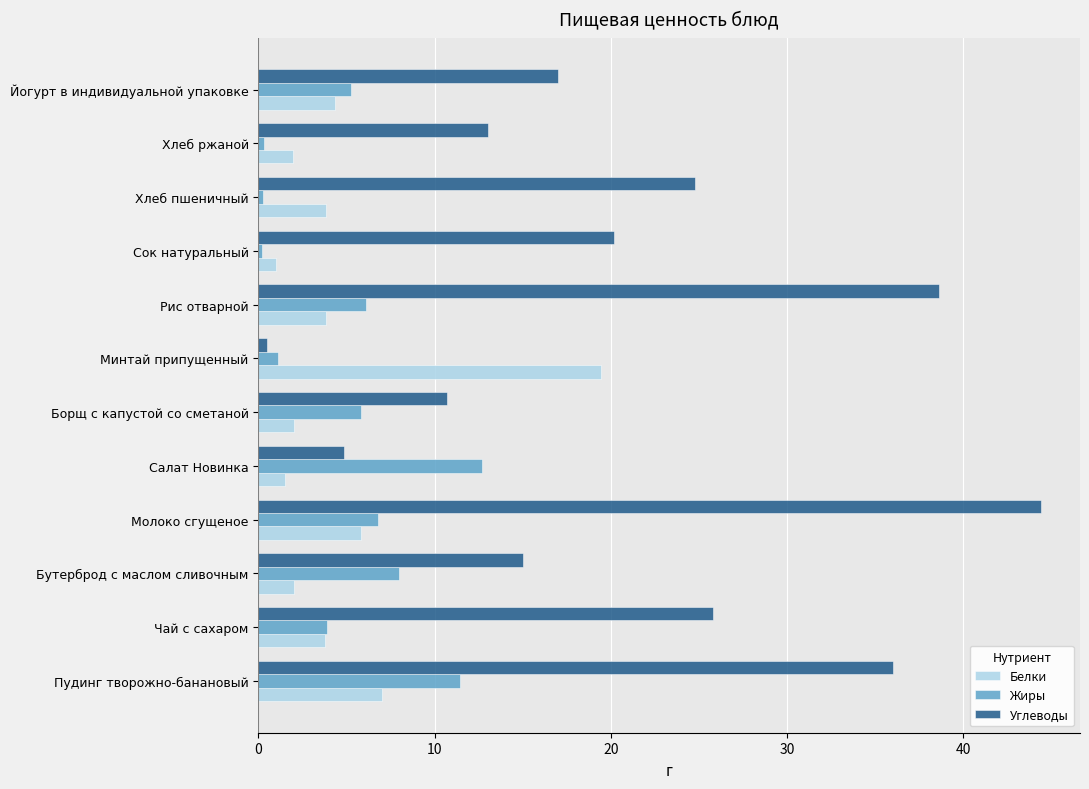

What is the approximate value of Углеводы at Пудинг творожно-банановый?

36.0